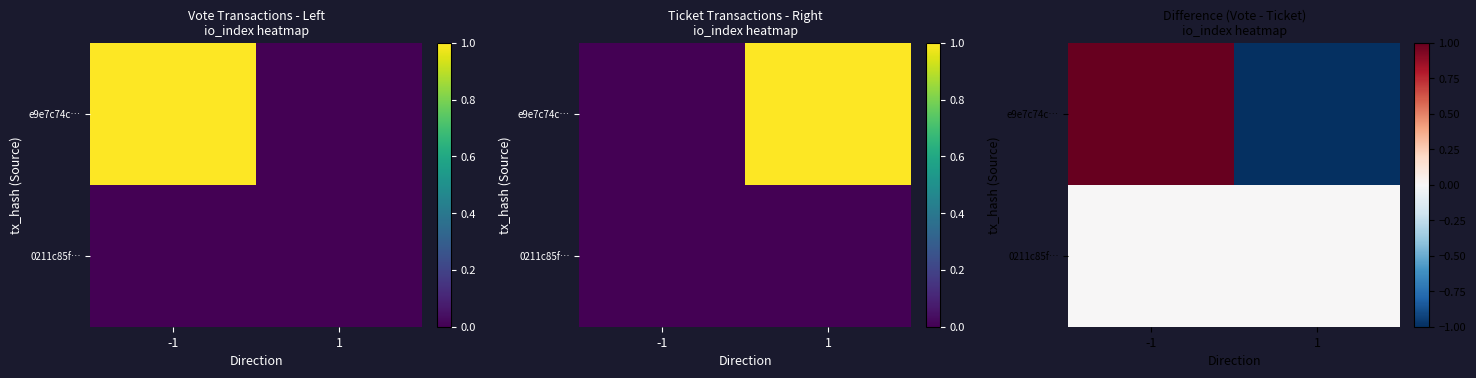

How many data points in e9e7c74c… are less than 1?

1